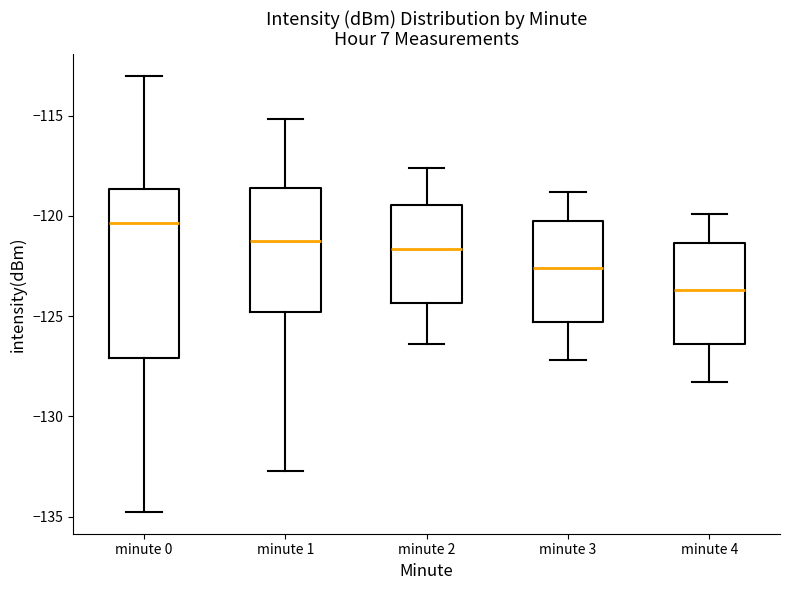

Reading left to right, read every box against the y-axis: the position of its median line, the range the box covers, and the ends of its whiskers. The values are not printed on the chart, so give them approximately, as read against the axis.

minute 0: median -120.5, box -127.0 to -118.5, whiskers -135.0 to -113.0
minute 1: median -121.0, box -125.0 to -118.5, whiskers -132.5 to -115.0
minute 2: median -121.5, box -124.5 to -119.5, whiskers -126.5 to -117.5
minute 3: median -122.5, box -125.5 to -120.0, whiskers -127.0 to -119.0
minute 4: median -123.5, box -126.5 to -121.5, whiskers -128.5 to -120.0